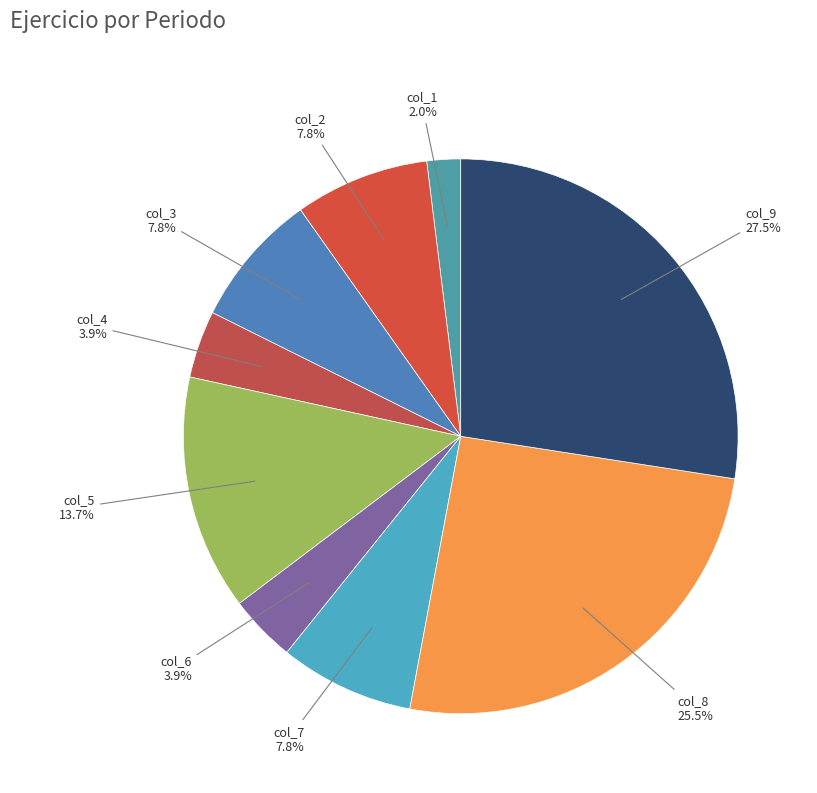

Does col_2 account for over 50% of the chart?

No